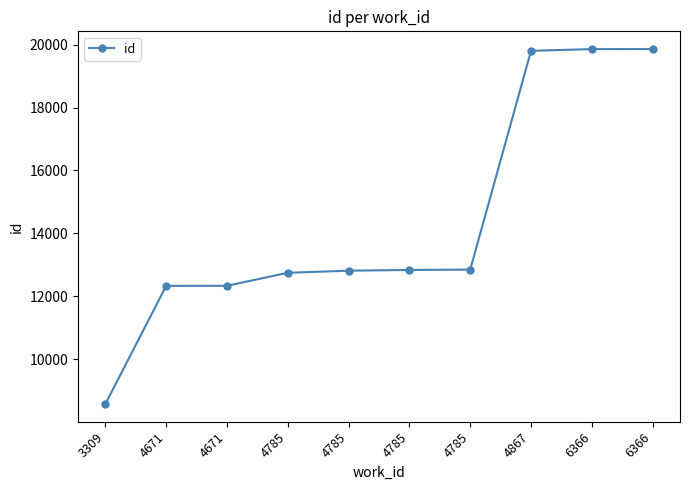

How many values are below 12836?

5